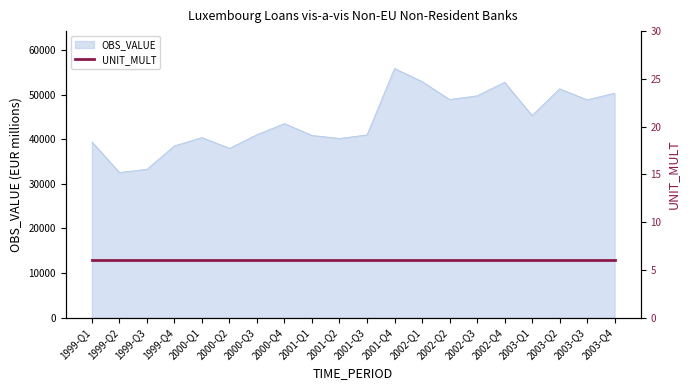

What is the difference between the maximum and minimum values?

23285